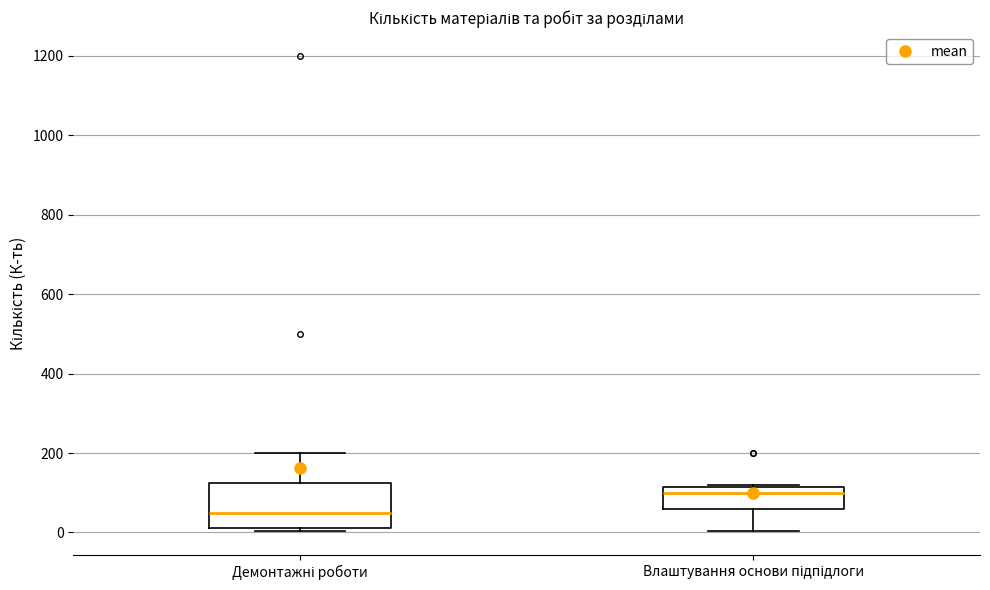

Reading left to right, transcribe this box plot: for each box, give where its median line is, the range the box spans, and where its two whiskers end, as read against the y-axis. The values are not printed on the chart, so give them approximately, as read against the axis.

Демонтажні роботи: median 60, box 20 to 120, whiskers 0 to 200
Влаштування основи підпідлоги: median 100, box 60 to 120, whiskers 0 to 120